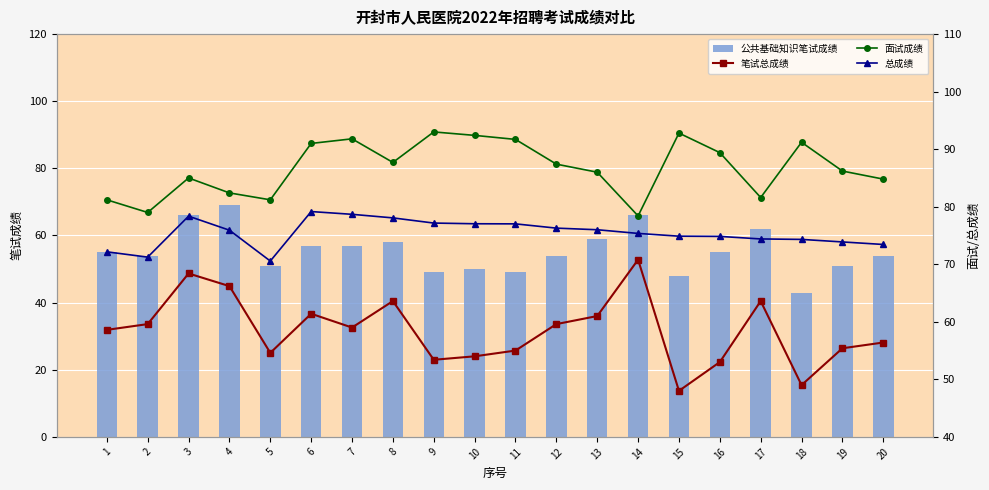

What is the minimum value for 笔试总成绩?

48.0